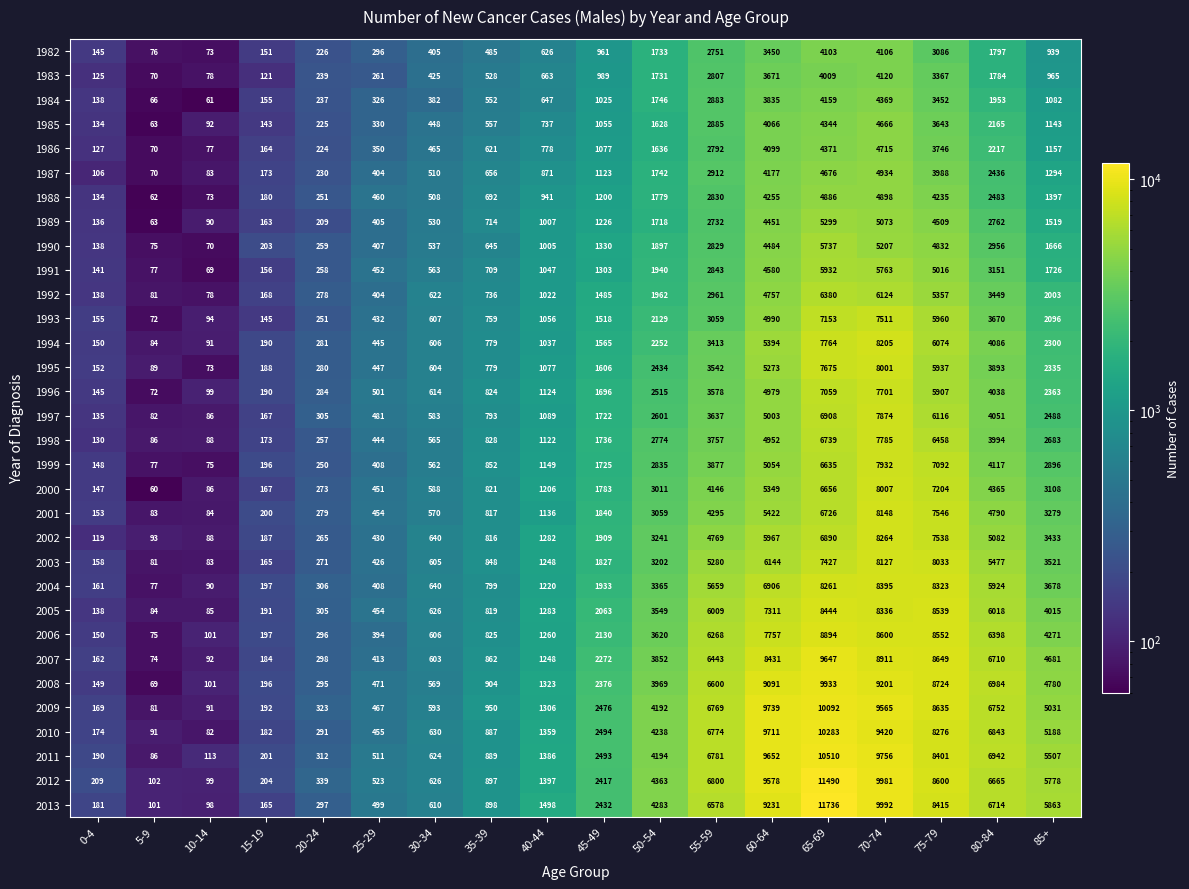

Which series has the largest total across all categories?

2012